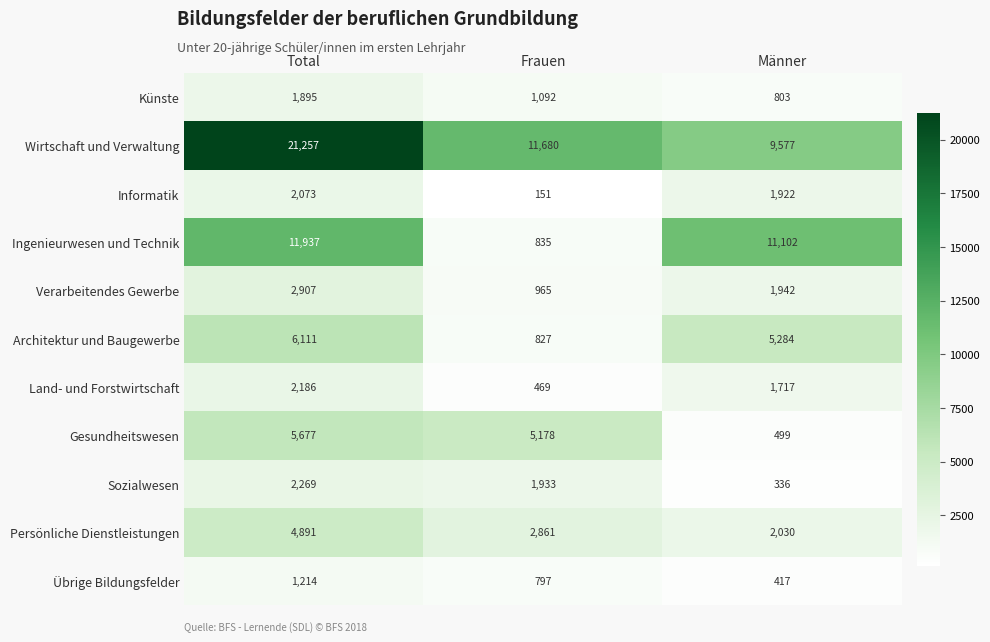

Rank the categories by Künste value from lowest to highest.

Männer, Frauen, Total